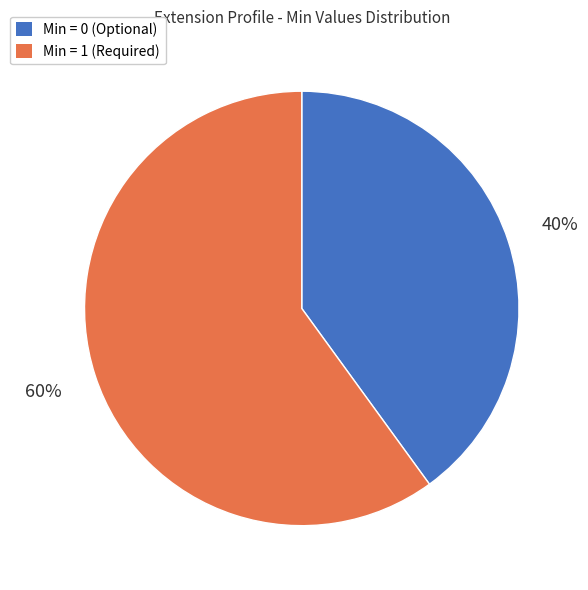

Count the number of slices in the pie.

2